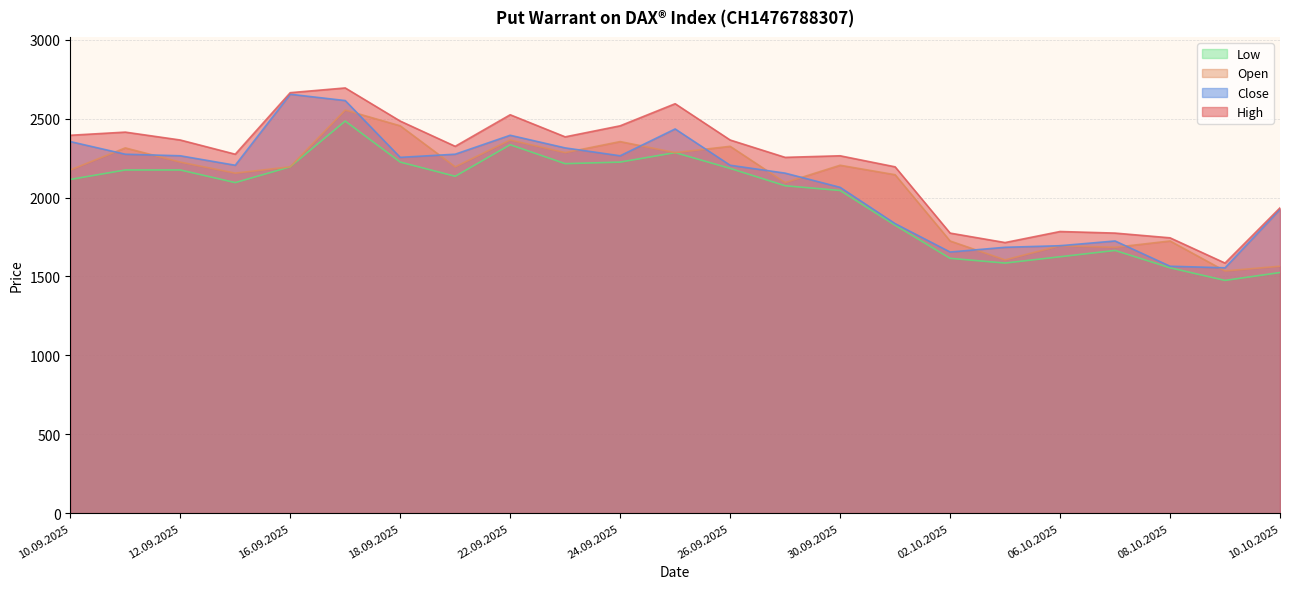

What is the difference between the maximum and minimum values in the Low series?

1010